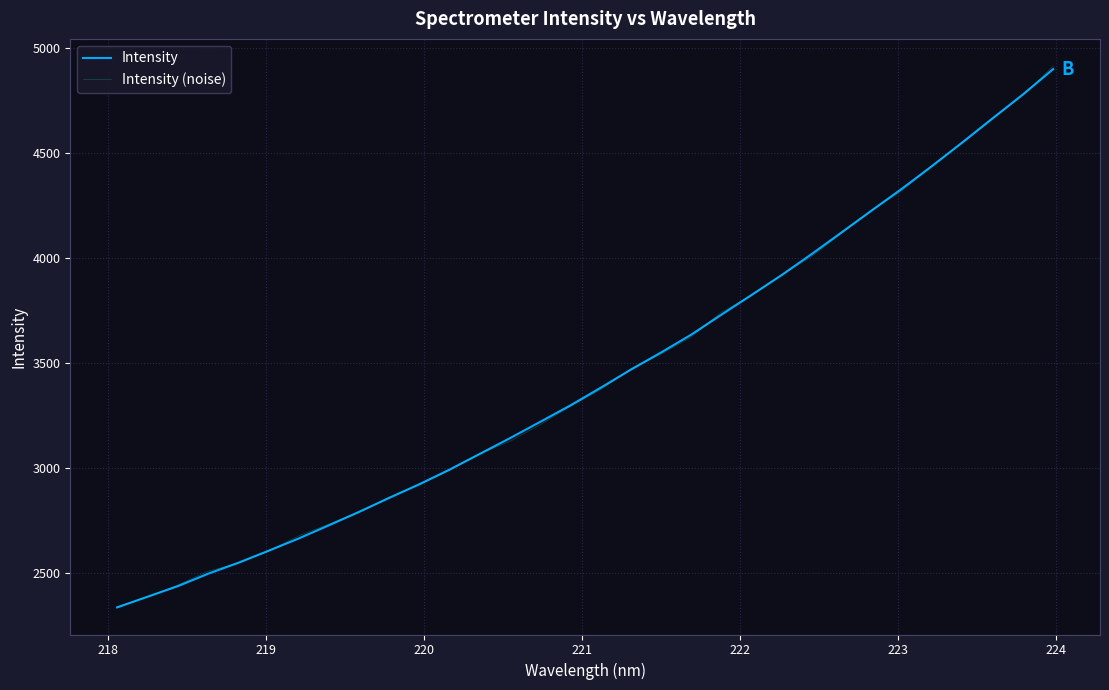

What is the minimum value for Intensity (noise)?

2342.1